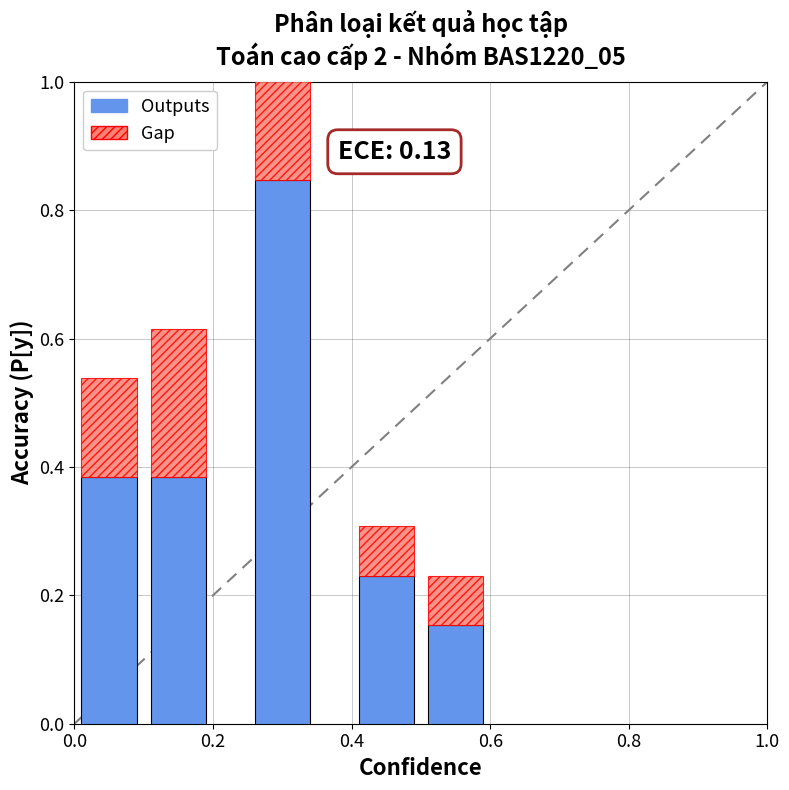

Is it true that Gap equals 0.2 at 0.2?

True